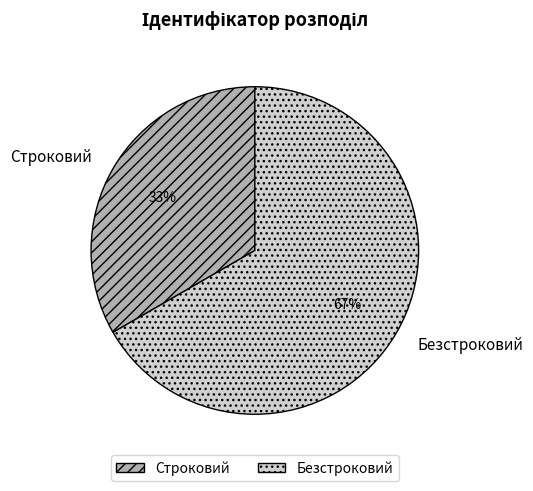

To the nearest percent, what portion does Безстроковий represent?

67%